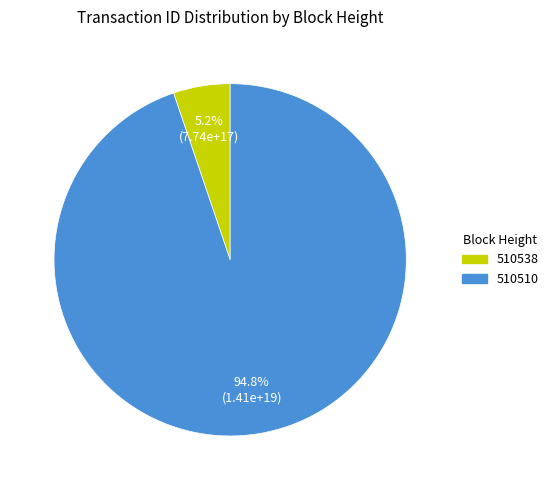

Is there a majority slice in this chart?

Yes